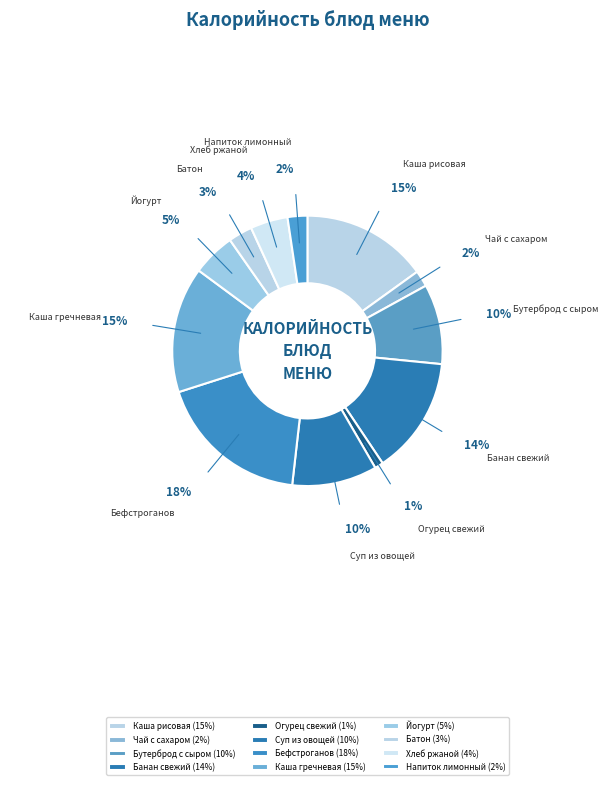

To the nearest percent, what portion does Огурец свежий represent?

1%